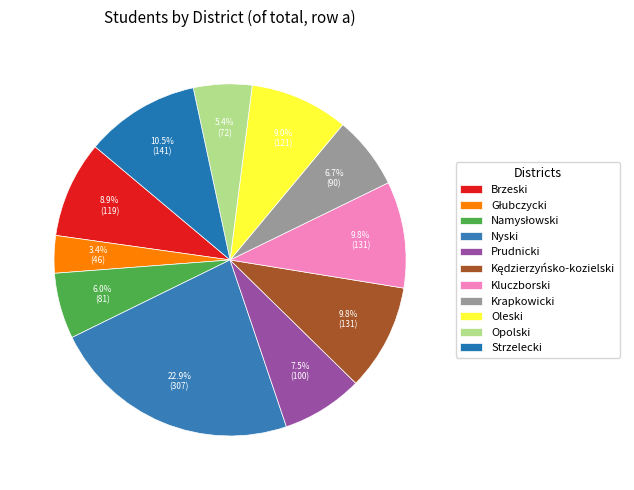

What is the ratio of the value at Brzeski to the value at Kluczborski?

0.9